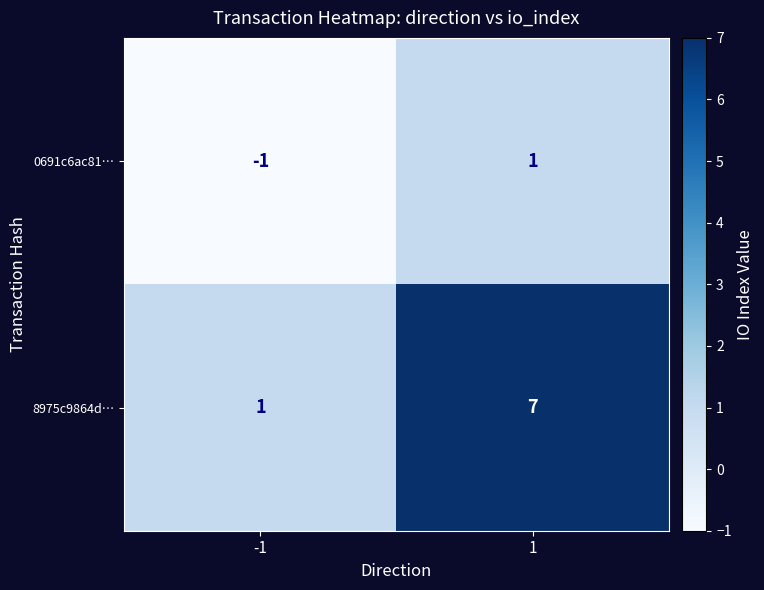

What is the sum of all 8975c9864d… values?

8